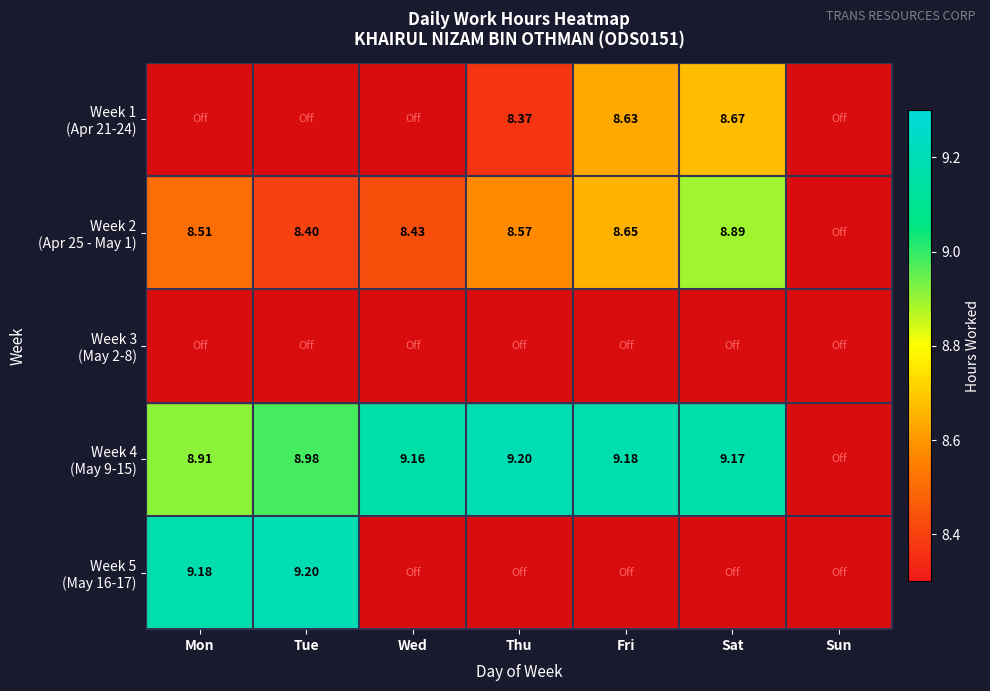

The value of Week 2 (Apr 25 - May 1) at Tue is 8.4. True or false?

True